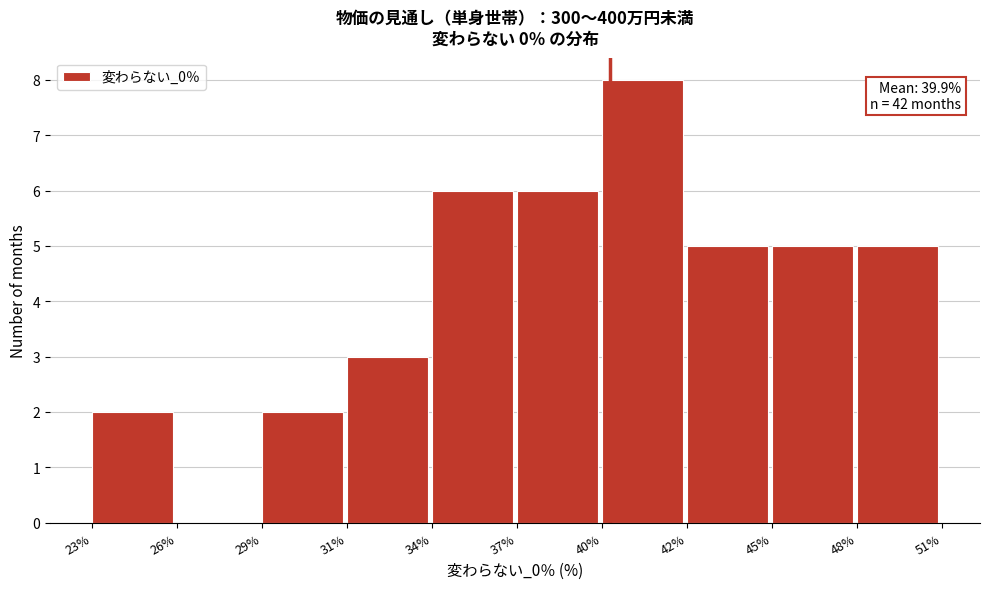

Reading left to right, transcribe all the data shown in this chart.

23%=2	26%=0	29%=2	31%=3	34%=6	37%=6	40%=8	42%=5	45%=5	48%=5